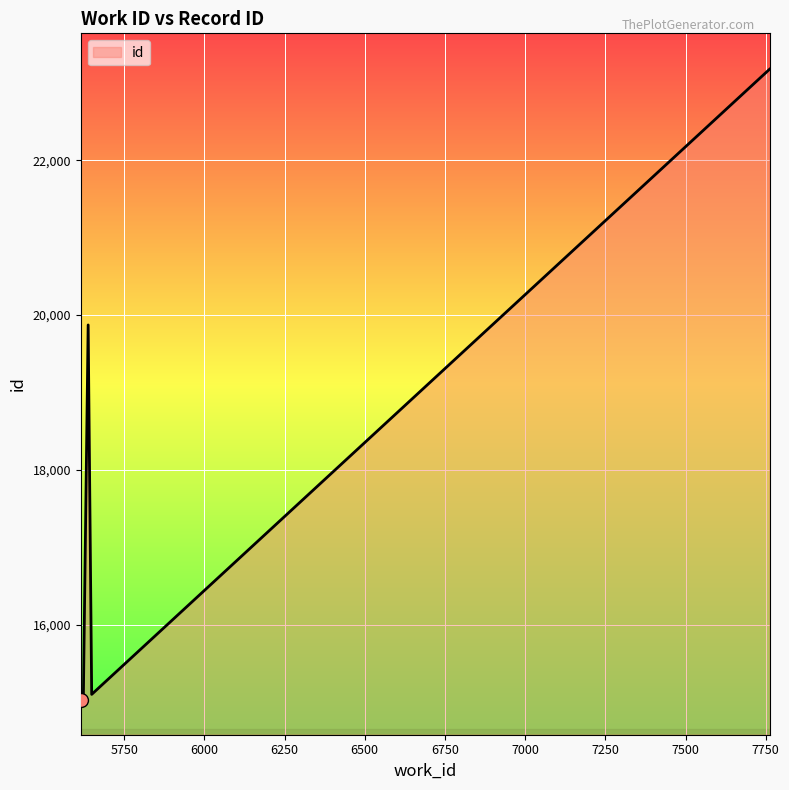

What is the minimum value shown in the chart?

15030